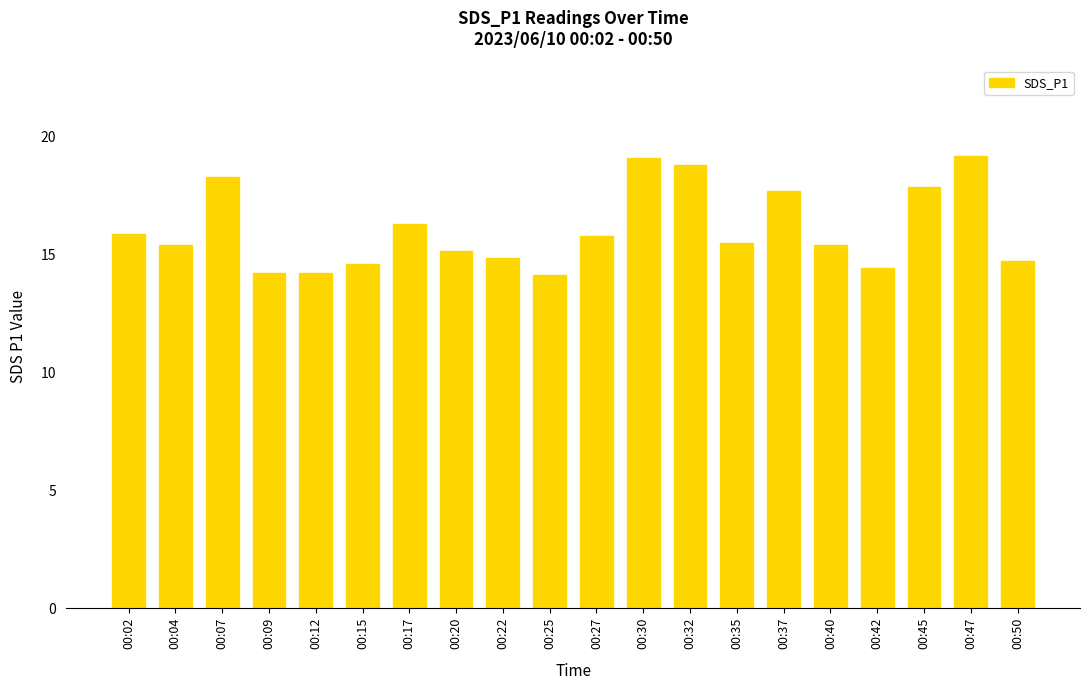

What is the value of the 7th bar from the left?

16.3